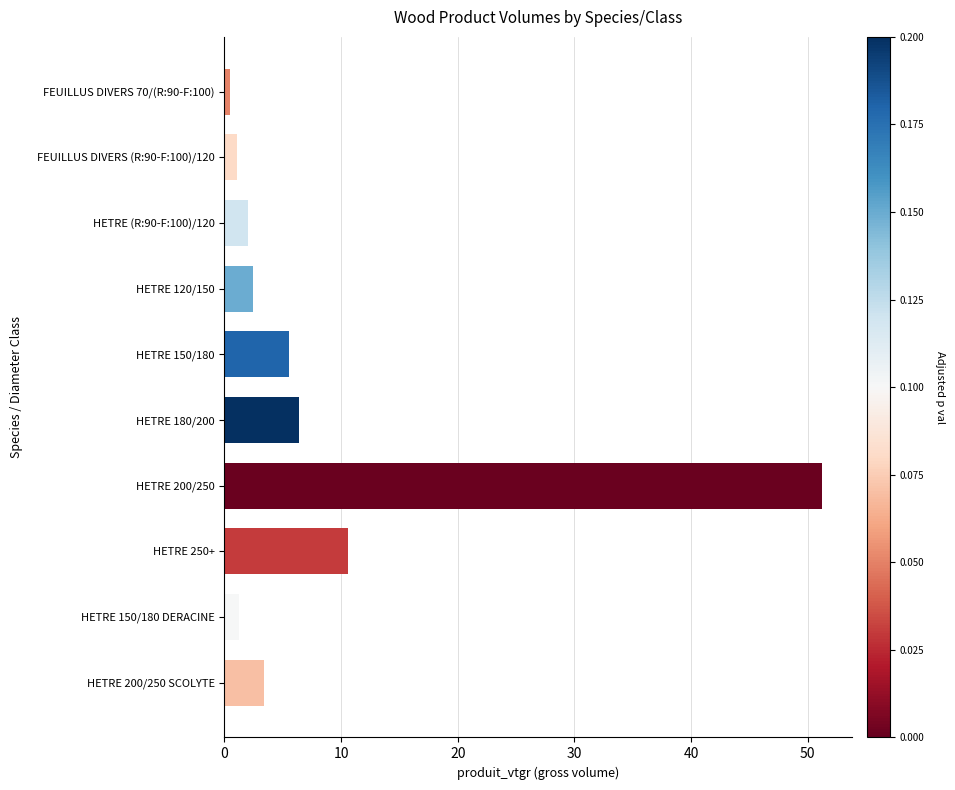

The chart shows a value of 1.3 at HETRE 150/180 DERACINE. True or false?

True